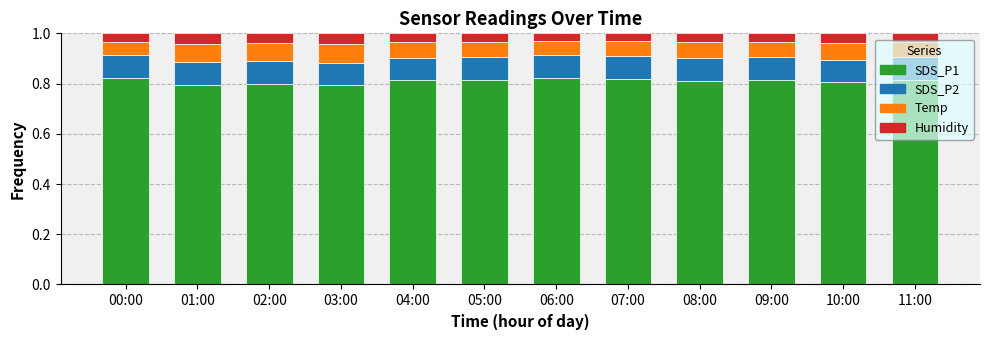

How many bars are there in total?

12